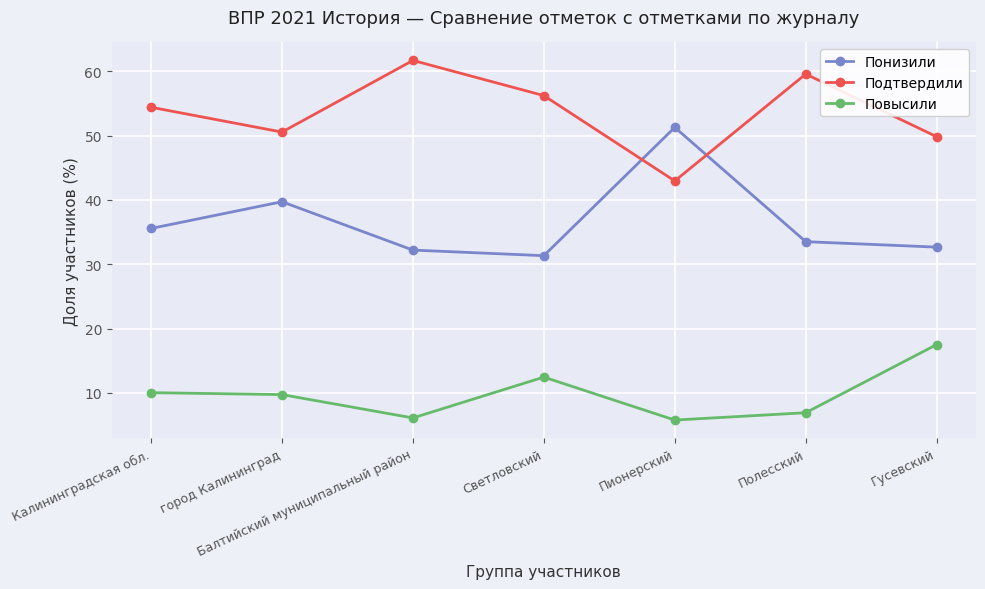

List the labels in order of Подтвердили value, largest first.

Балтийский муниципальный район, Полесский, Светловский, Калининградская обл., город Калининград, Гусевский, Пионерский